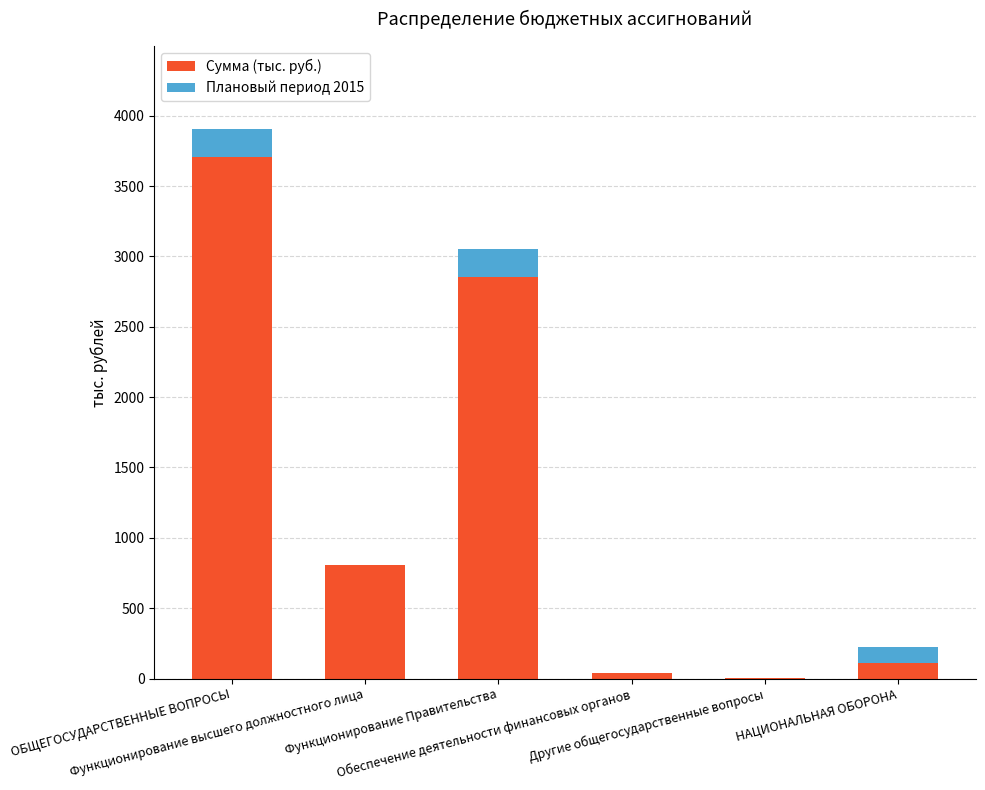

What value does the Сумма (тыс. руб.) series have at НАЦИОНАЛЬНАЯ ОБОРОНА, to the nearest 100?

100